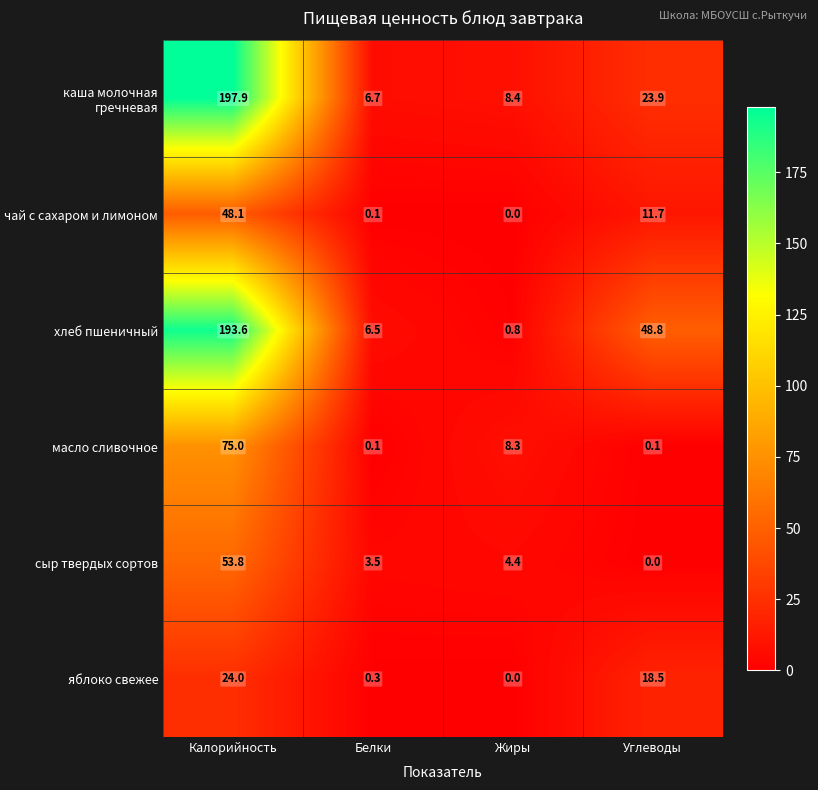

Reading left to right, what are all the values shown in this chart?

каша молочная гречневая: Калорийность=197.9	Белки=6.7	Жиры=8.4	Углеводы=23.9
чай с сахаром и лимоном: Калорийность=48.1	Белки=0.1	Жиры=0.0	Углеводы=11.7
хлеб пшеничный: Калорийность=193.6	Белки=6.5	Жиры=0.8	Углеводы=48.8
масло сливочное: Калорийность=75.0	Белки=0.1	Жиры=8.3	Углеводы=0.1
сыр твердых сортов: Калорийность=53.8	Белки=3.5	Жиры=4.4	Углеводы=0.0
яблоко свежее: Калорийность=24.0	Белки=0.3	Жиры=0.0	Углеводы=18.5